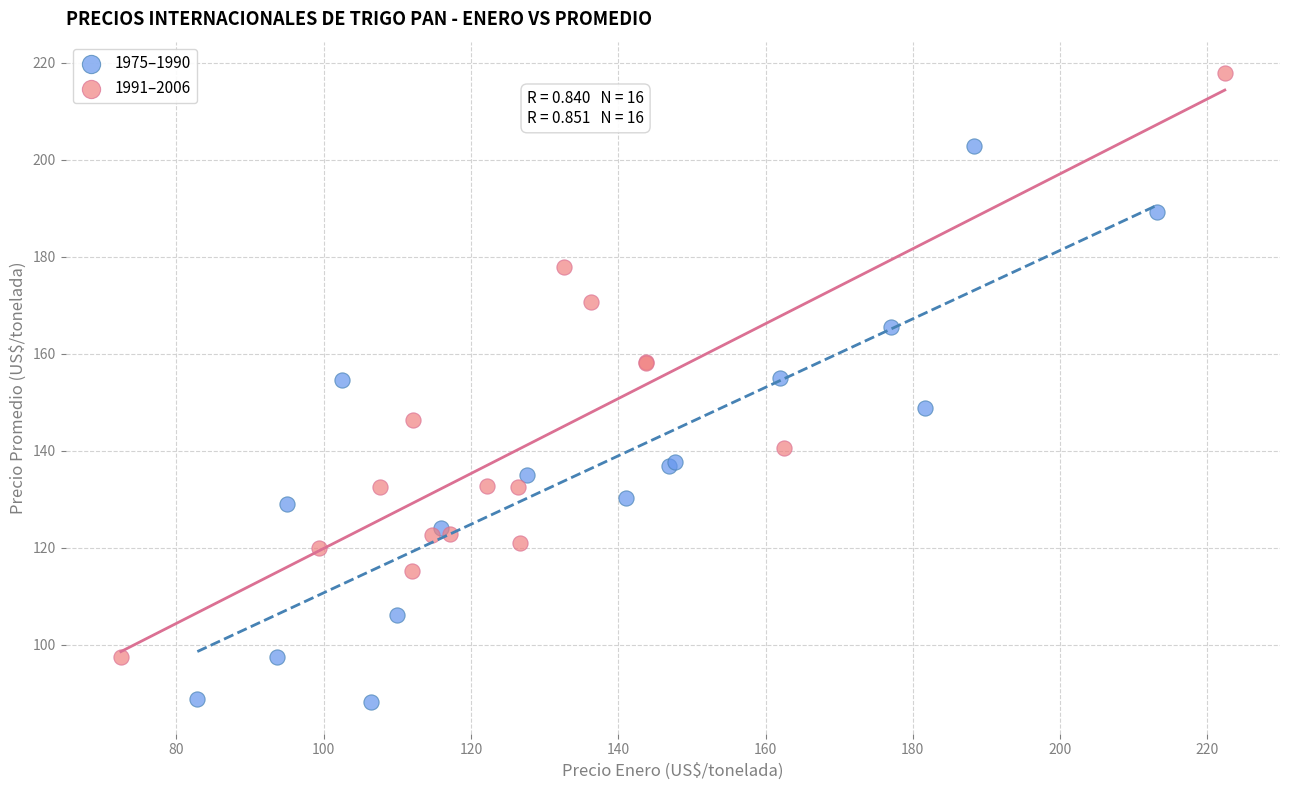

Which series has the widest spread of Y values?

1991–2006